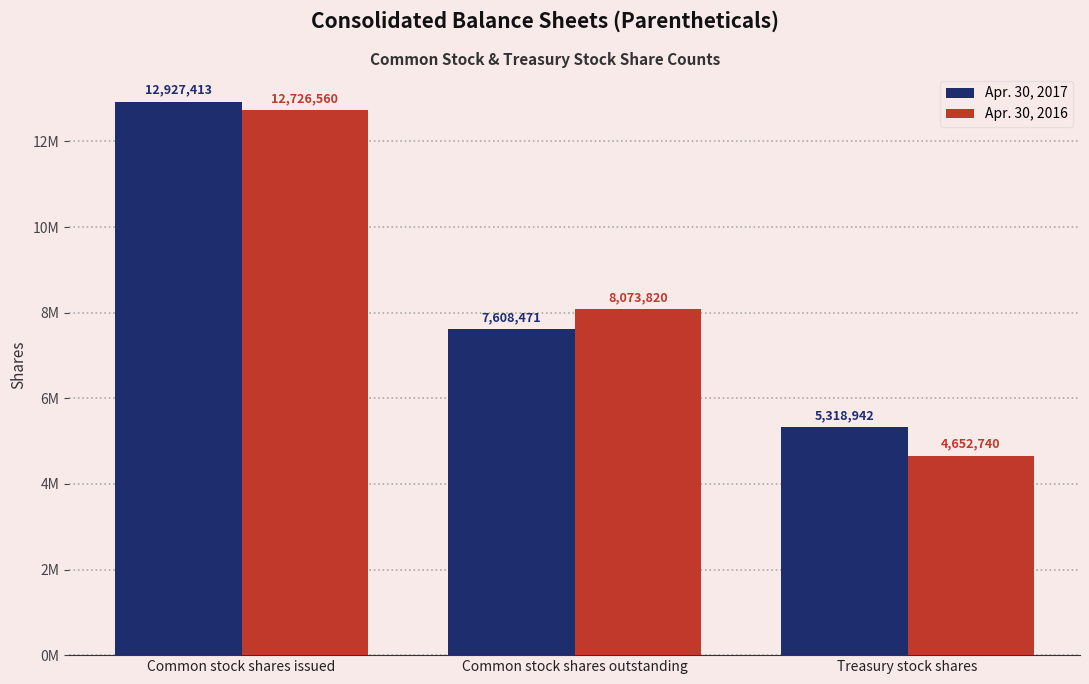

What is the difference between the Apr. 30, 2016 values at Common stock shares issued and Common stock shares outstanding?

4652740